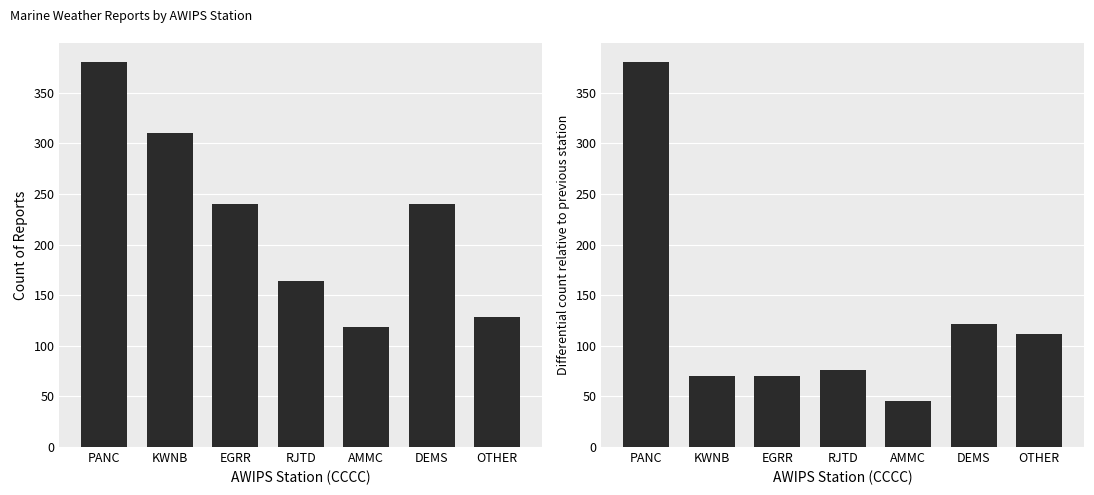

At which category is the sum across all series the highest?

PANC